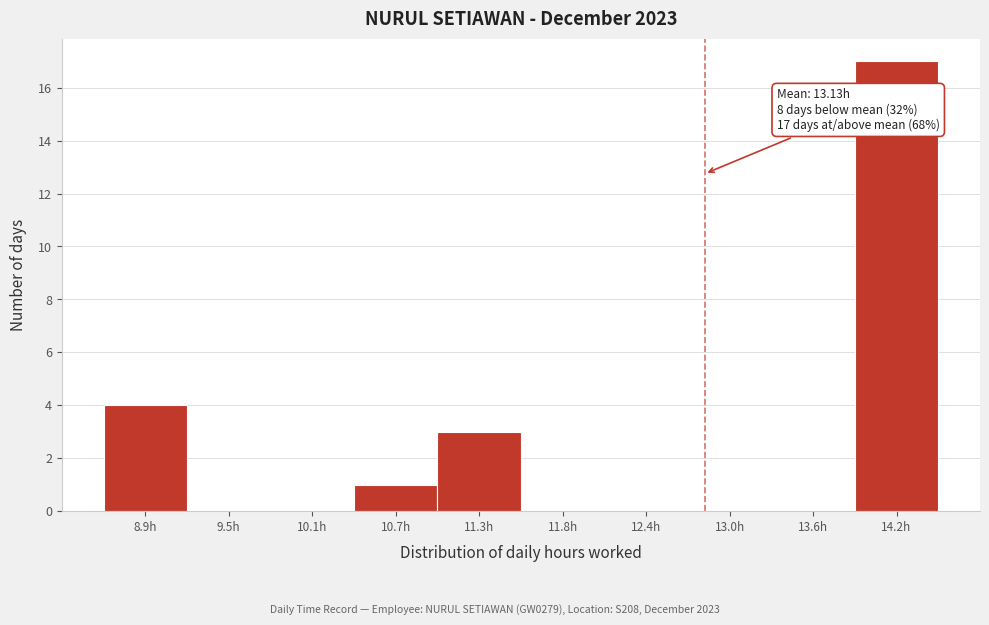

Reading left to right, what are all the values shown in this chart?

8.9h=4	9.5h=0	10.1h=0	10.7h=1	11.3h=3	11.8h=0	12.4h=0	13.0h=0	13.6h=0	14.2h=17